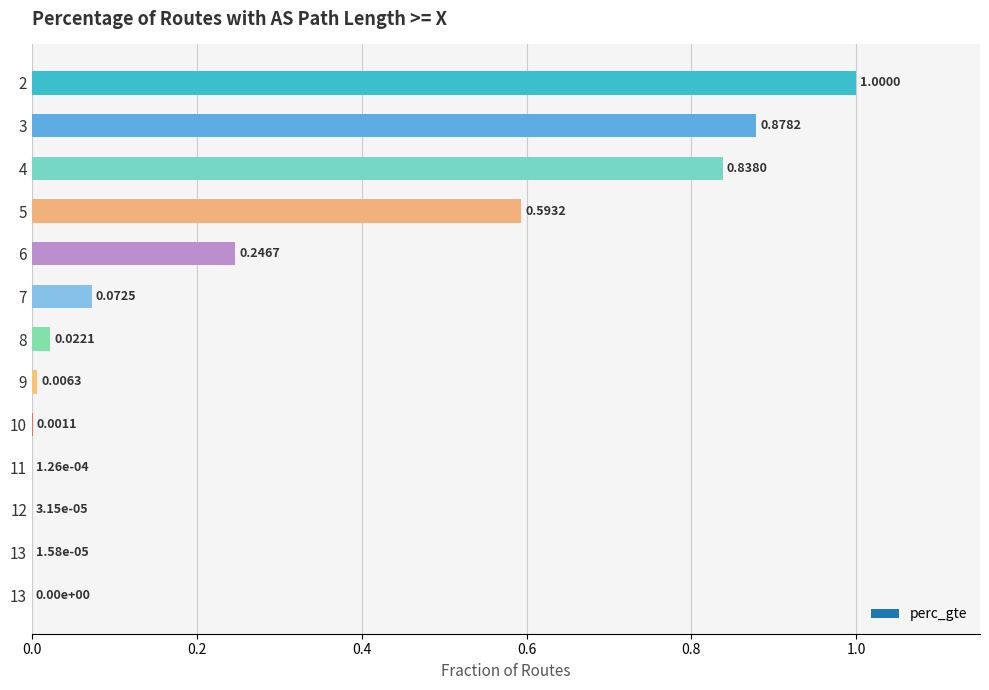

How many data points are above 0?

12